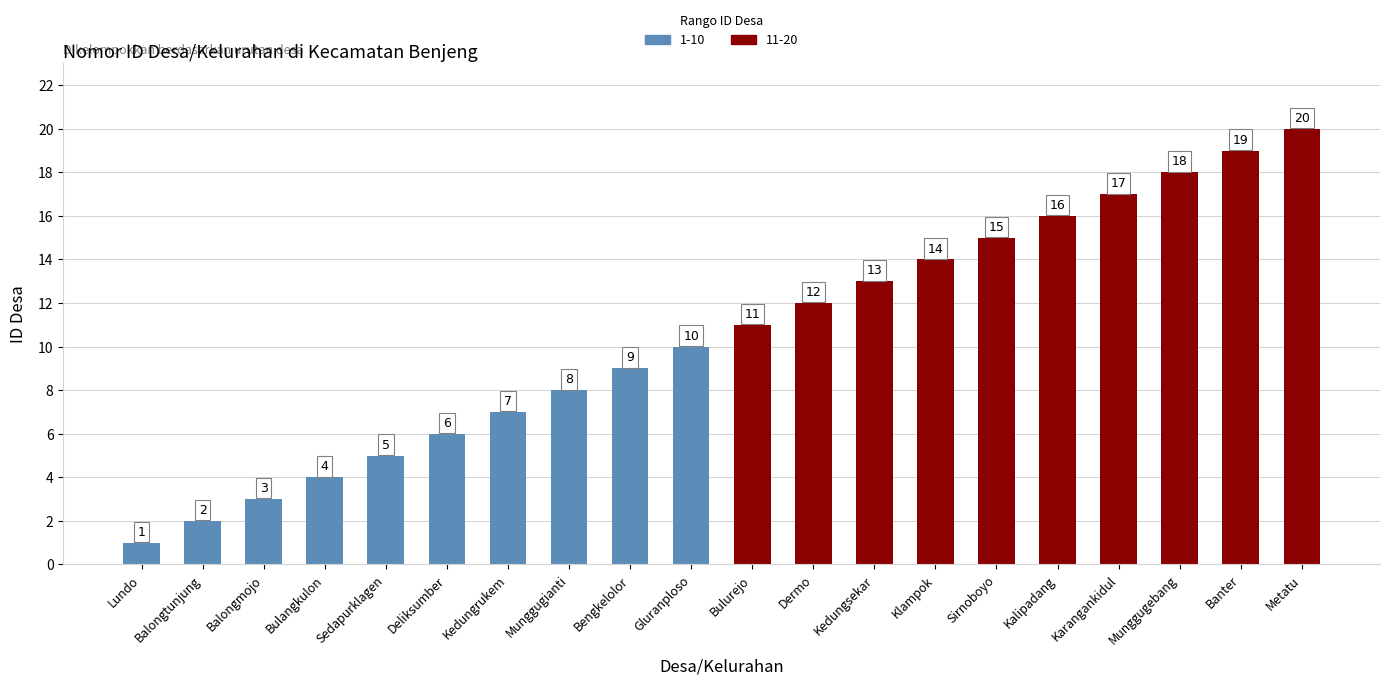

Does the chart contain stacked bars?

No